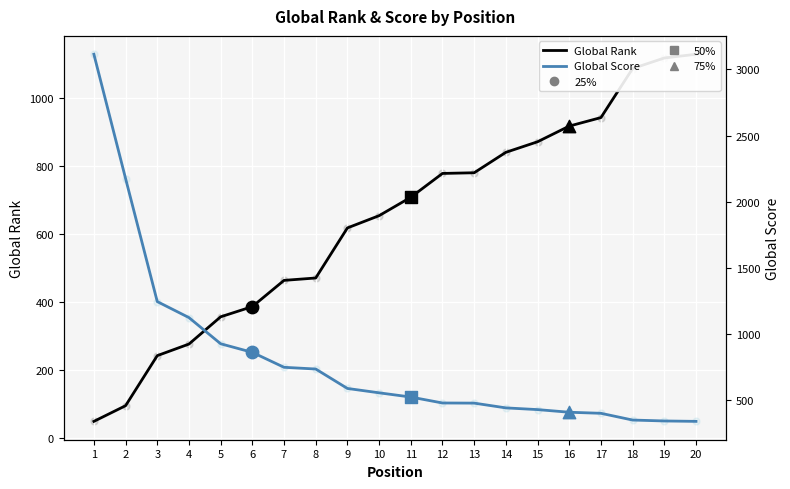

At how many categories does at least one series exceed 1593?

2